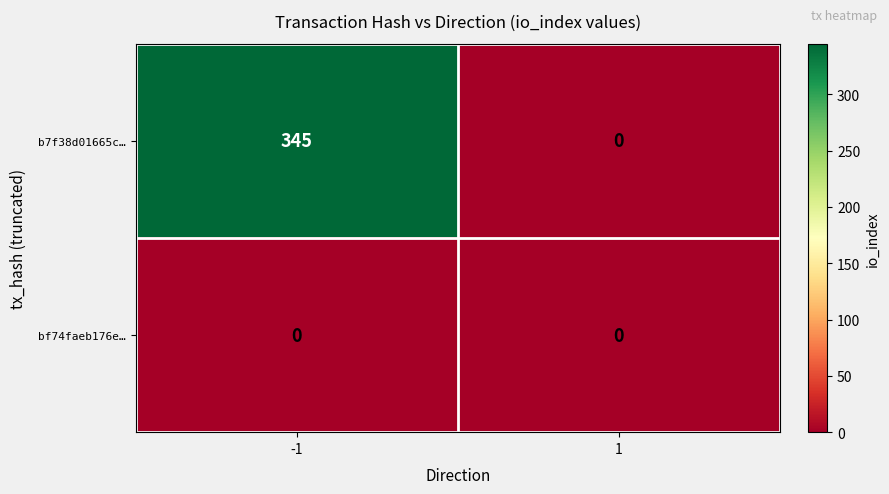

What is the maximum value shown in the chart?

345